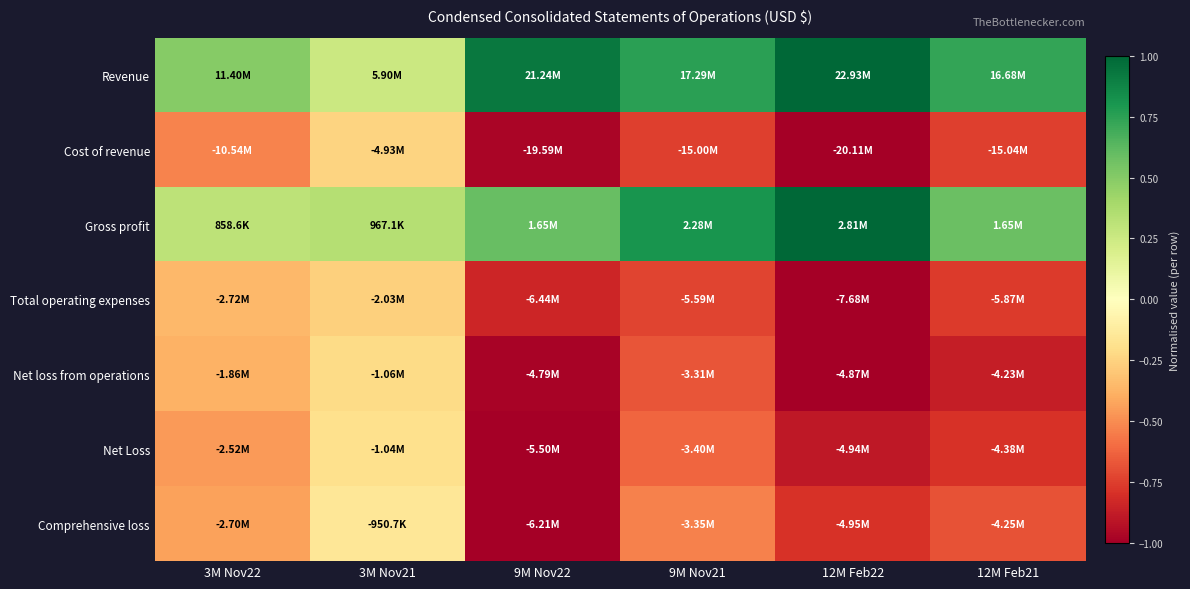

How many data points does each series have?

6